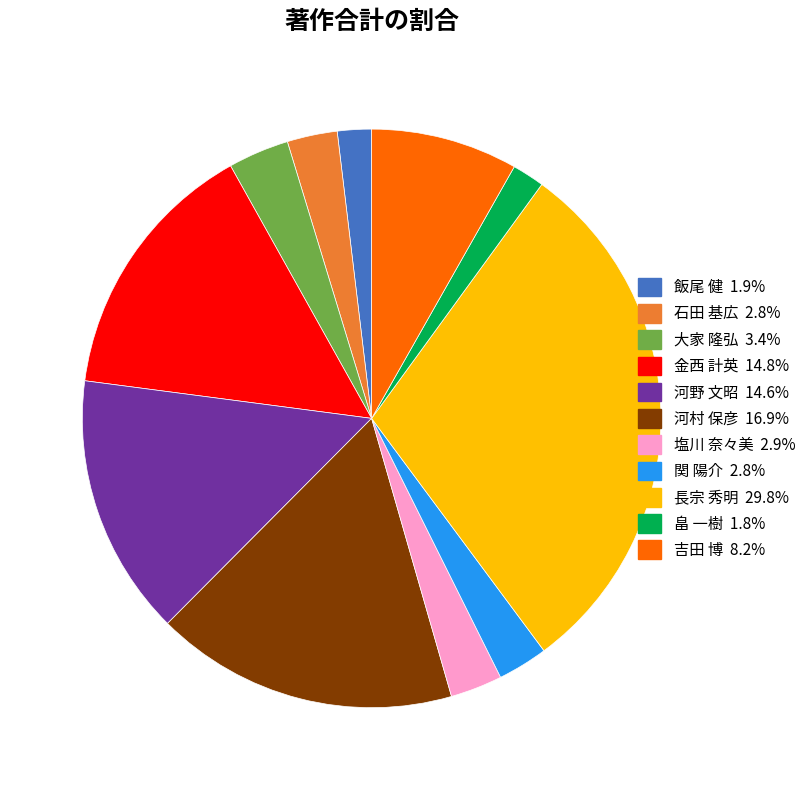

Which category has the biggest portion of the pie?

長宗 秀明